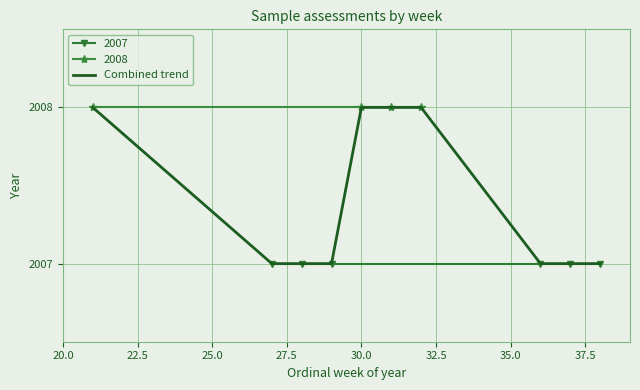

What value does the data have at 37.5?

2007